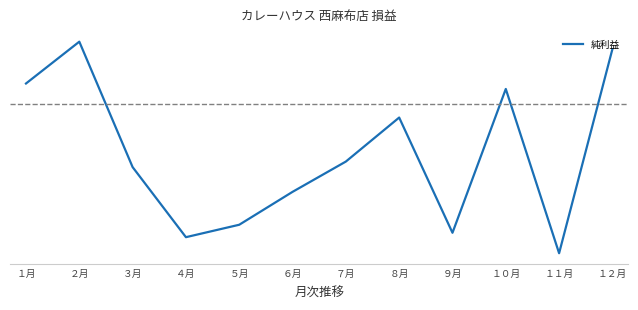

The chart shows a value of 202330 at １０月. True or false?

True